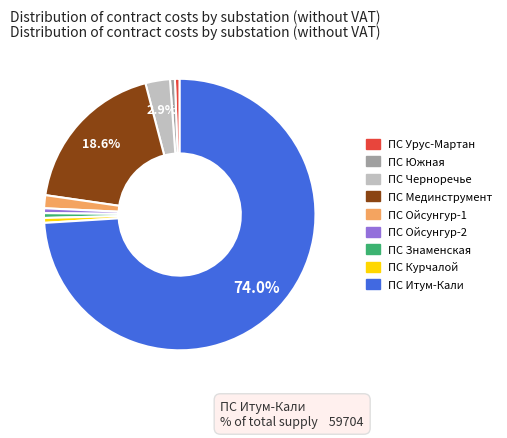

Which category has the biggest portion of the pie?

ПС Итум-Кали